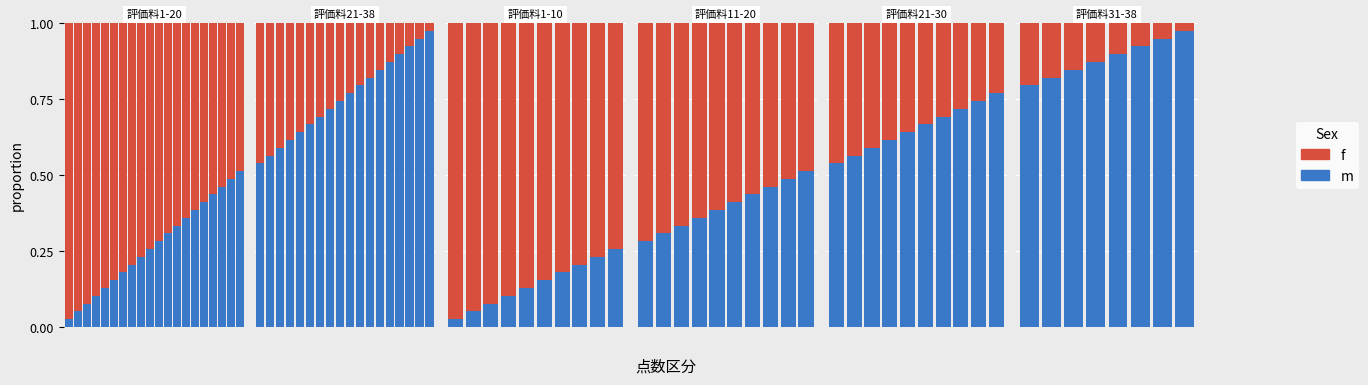

Which series has the largest range (max minus min)?

m